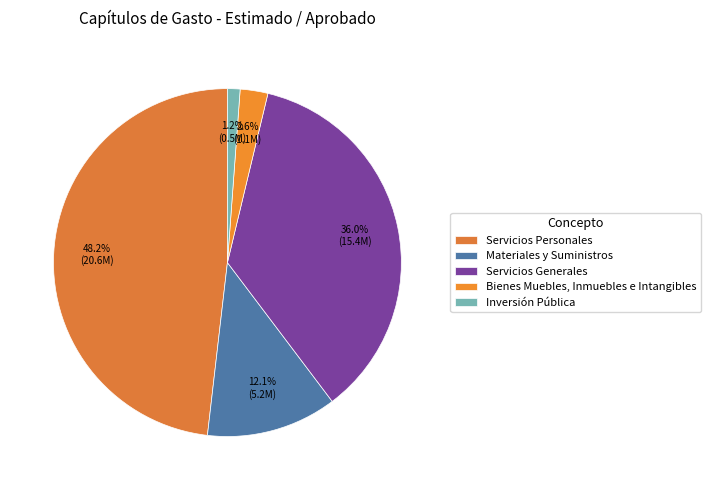

How many slices are in this pie chart?

5